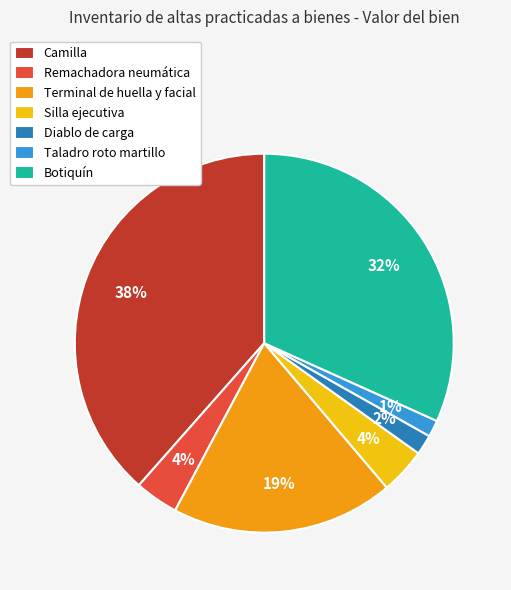

Combined, do Botiquín and Camilla account for over 50%?

Yes